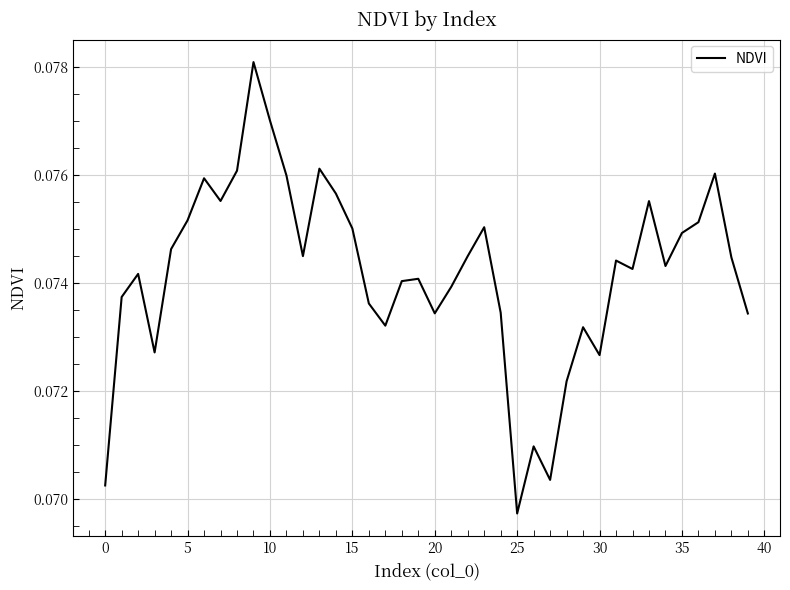

How many lines are shown in the chart?

1